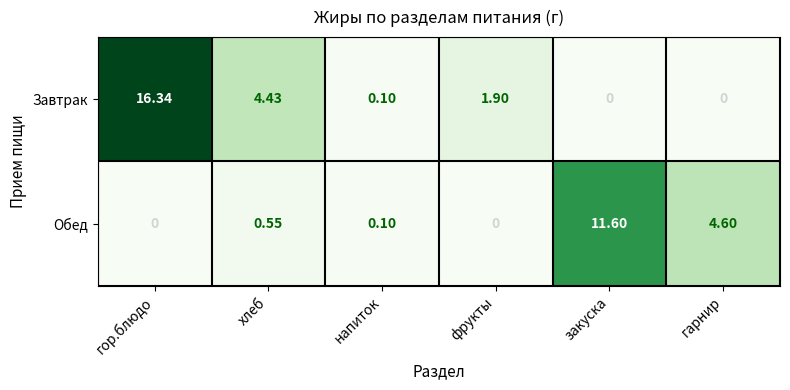

List the series in order of their overall mean, highest first.

Завтрак, Обед